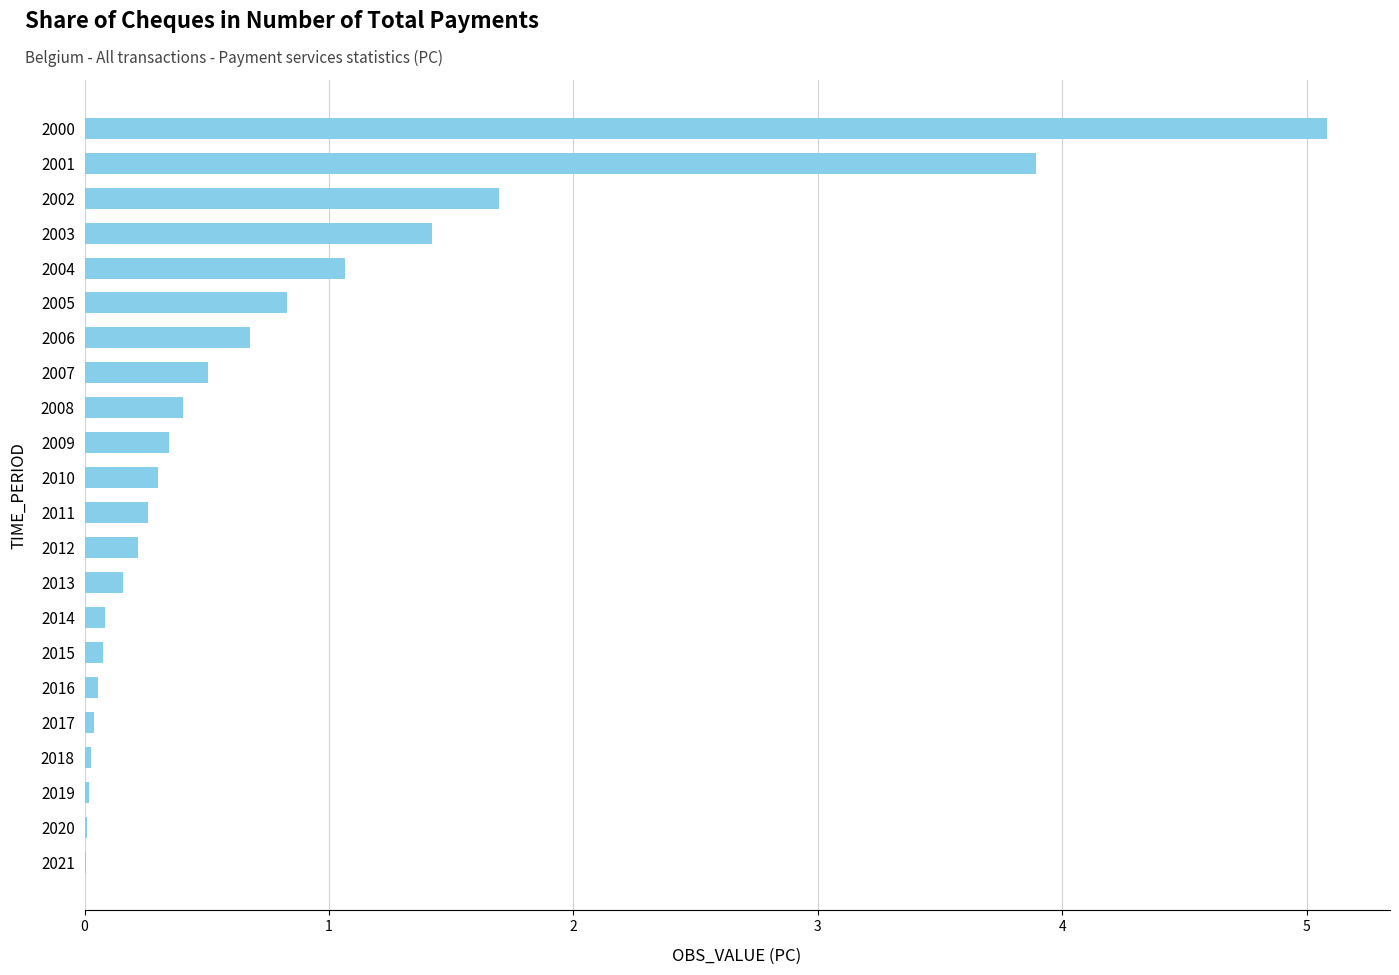

What is the sum of all values?

17.2